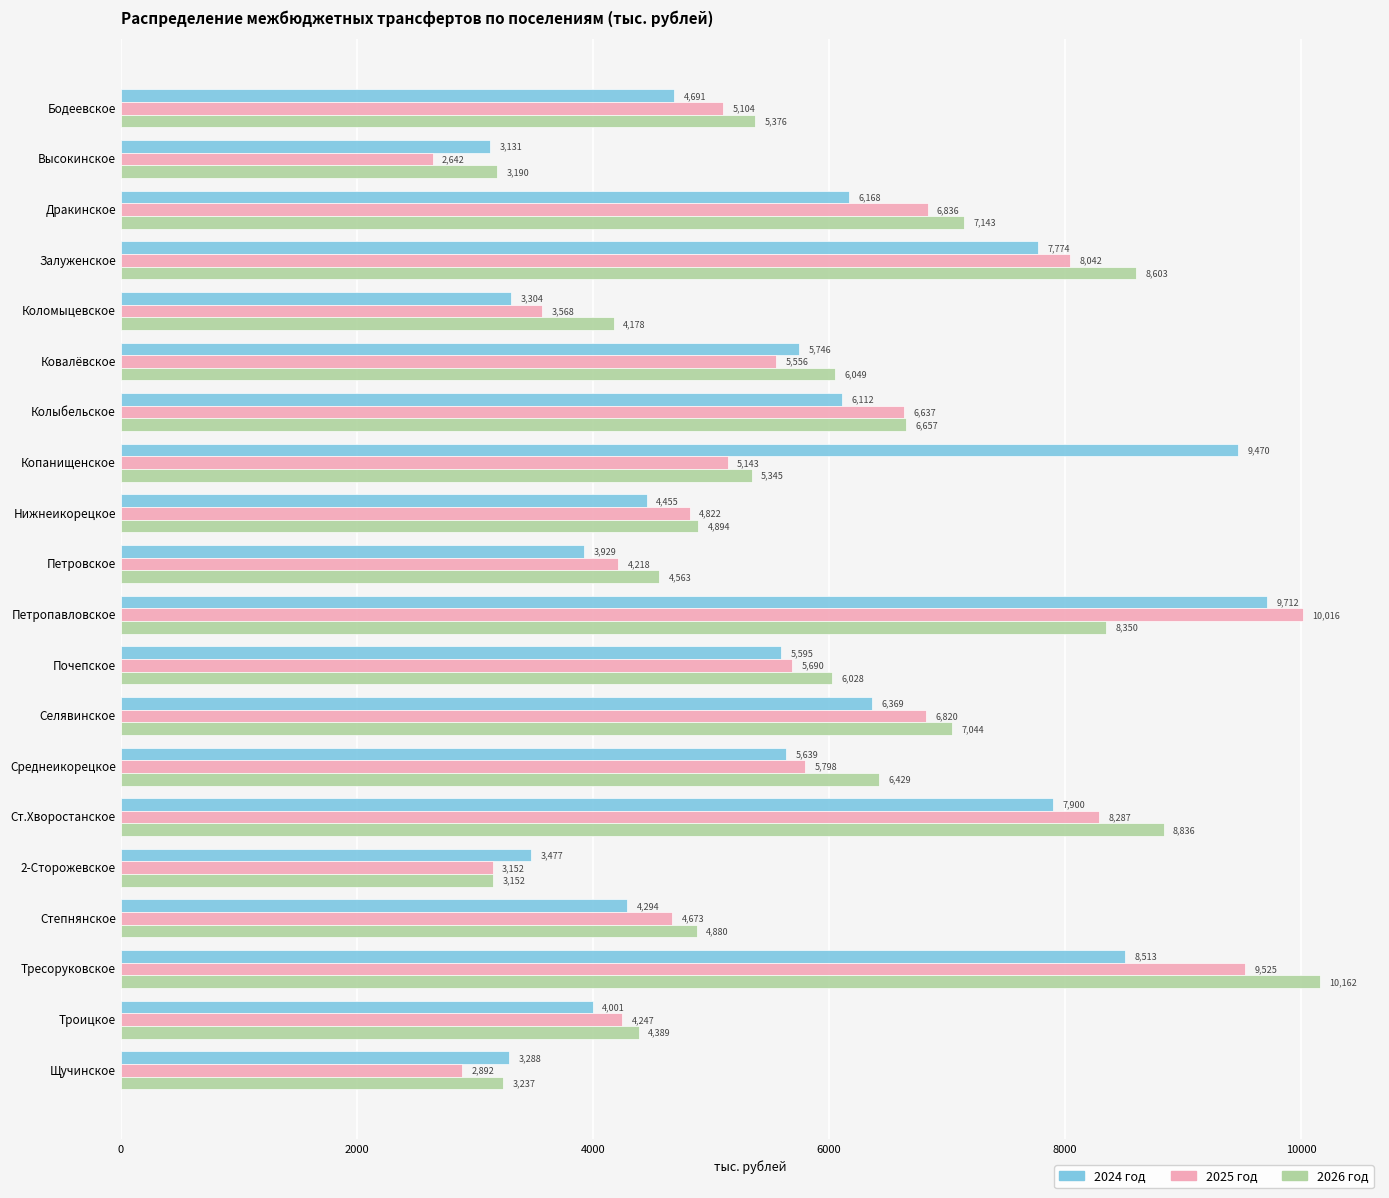

At how many categories does at least one series exceed 4854?

14